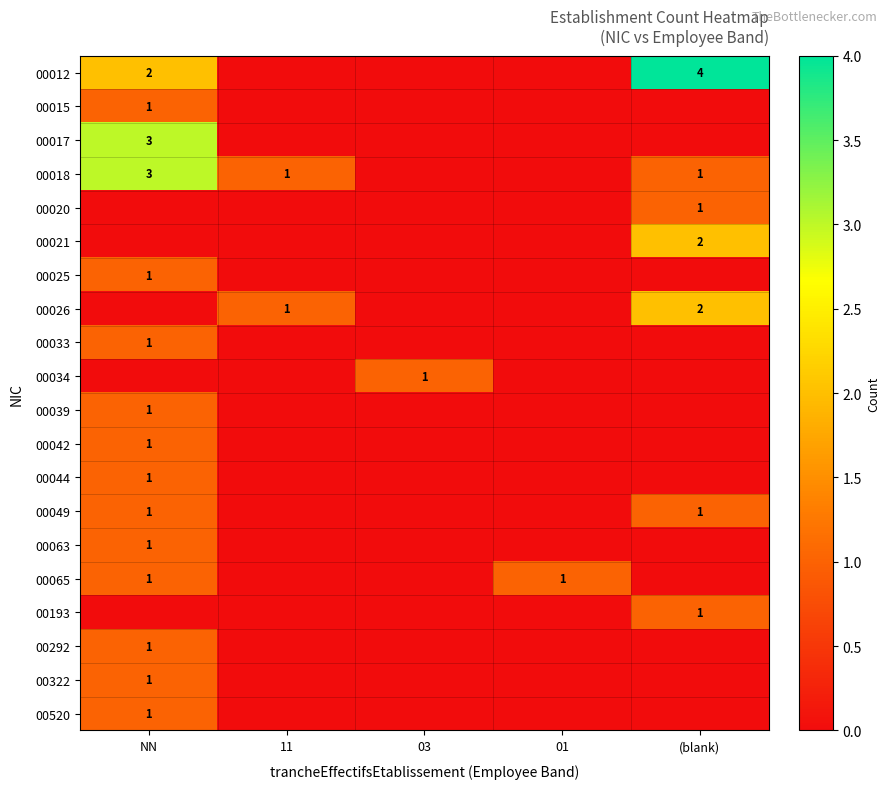

The 00193 series shows 0 at (blank). True or false?

False